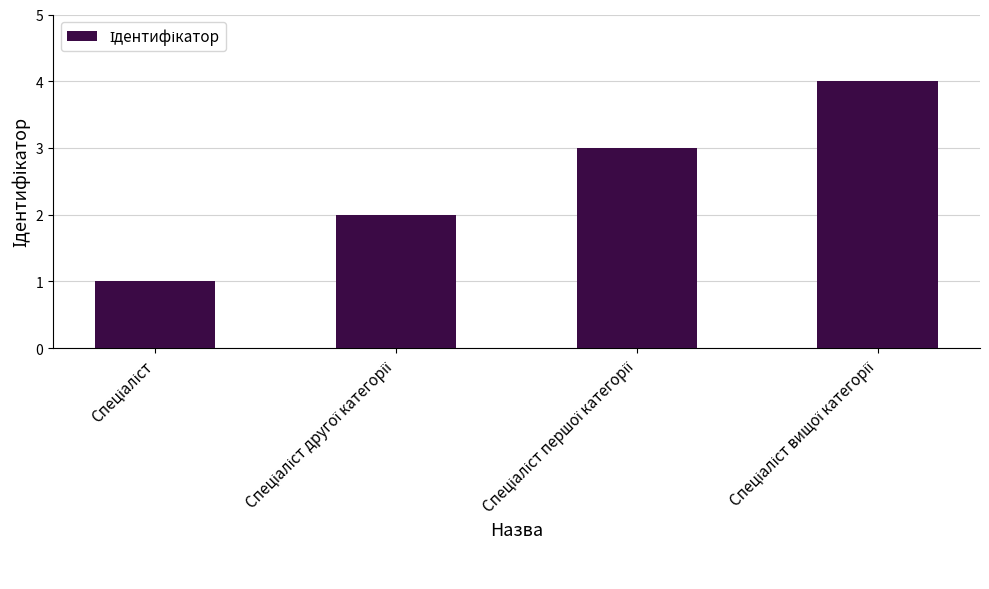

What is the sum of all values?

10